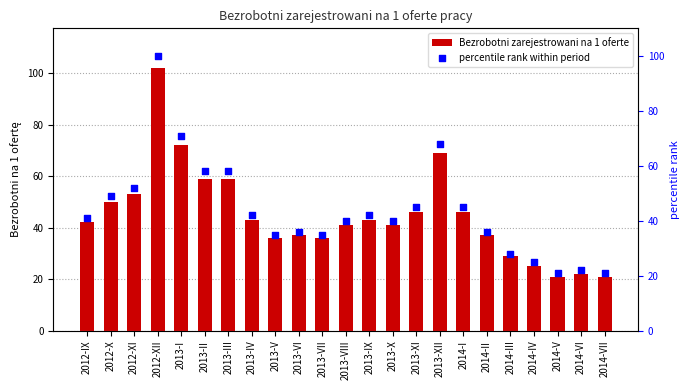

Which series has the widest spread of Y values?

Bezrobotni zarejestrowani na 1 oferte